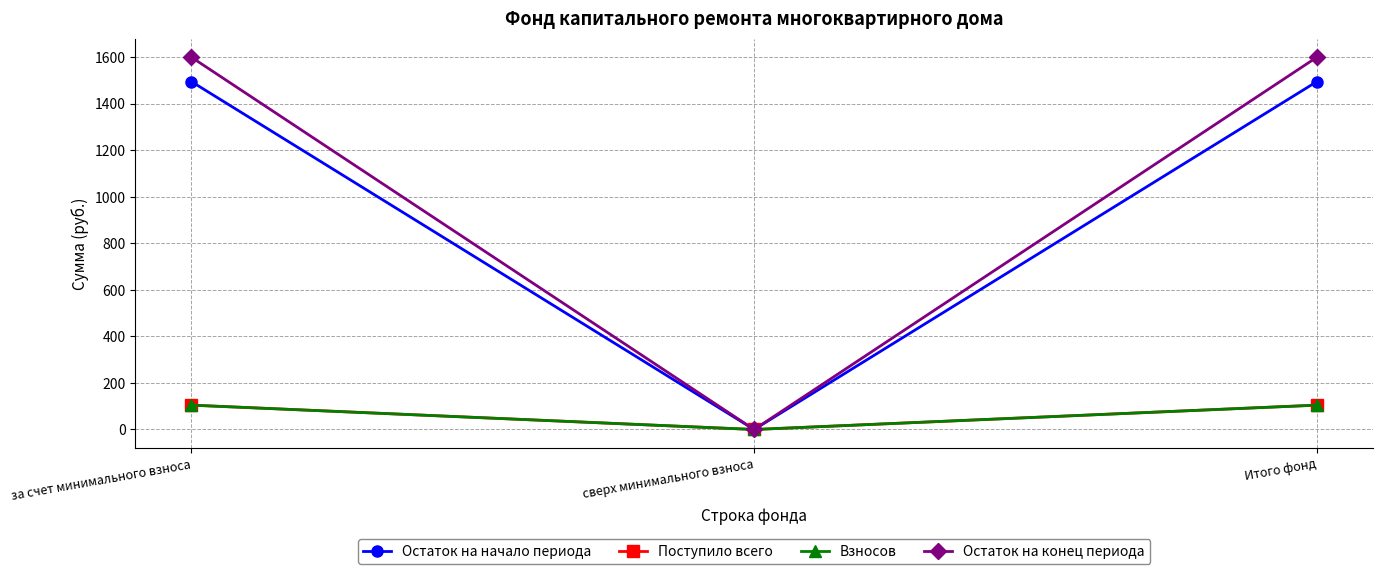

The Остаток на конец периода series shows 962.4 at сверх минимального взноса. True or false?

False